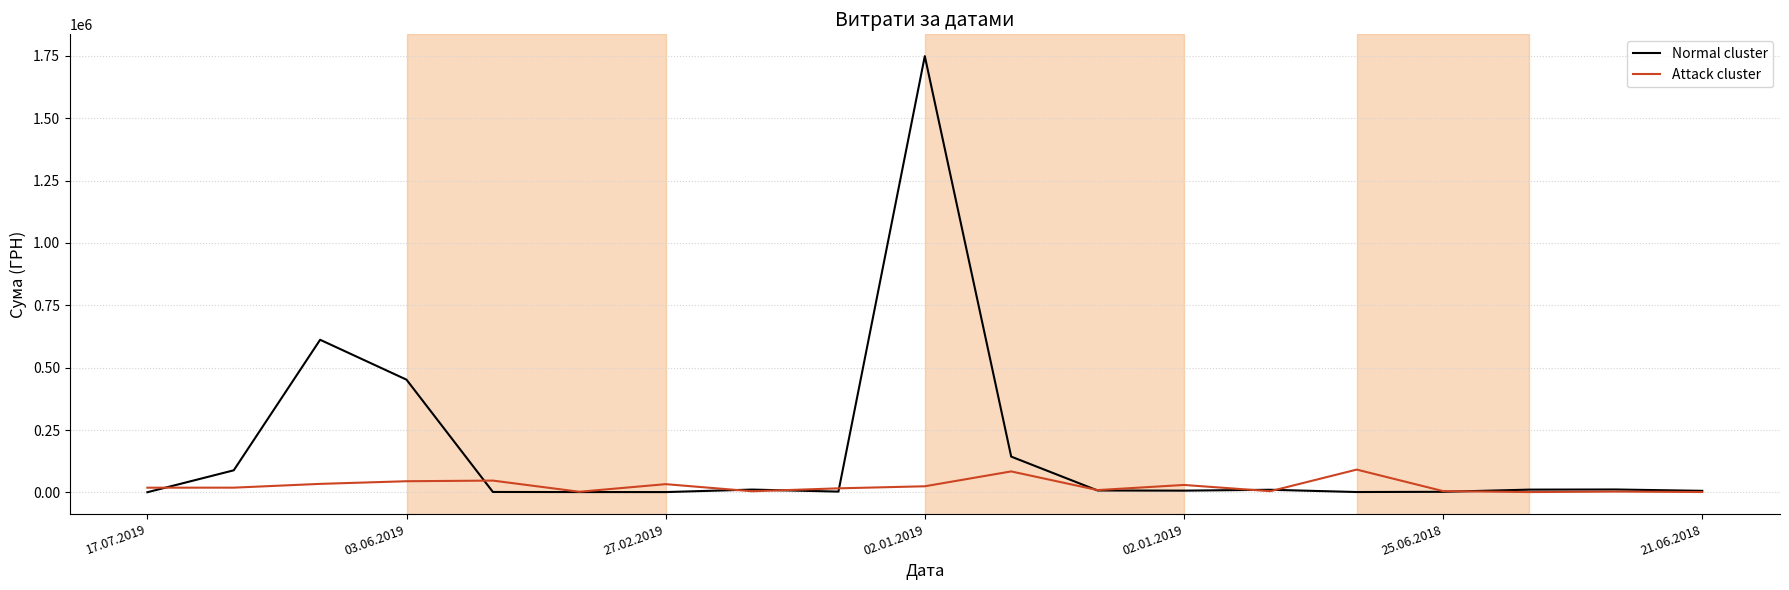

What is the lowest value of the Normal cluster series?

455.5